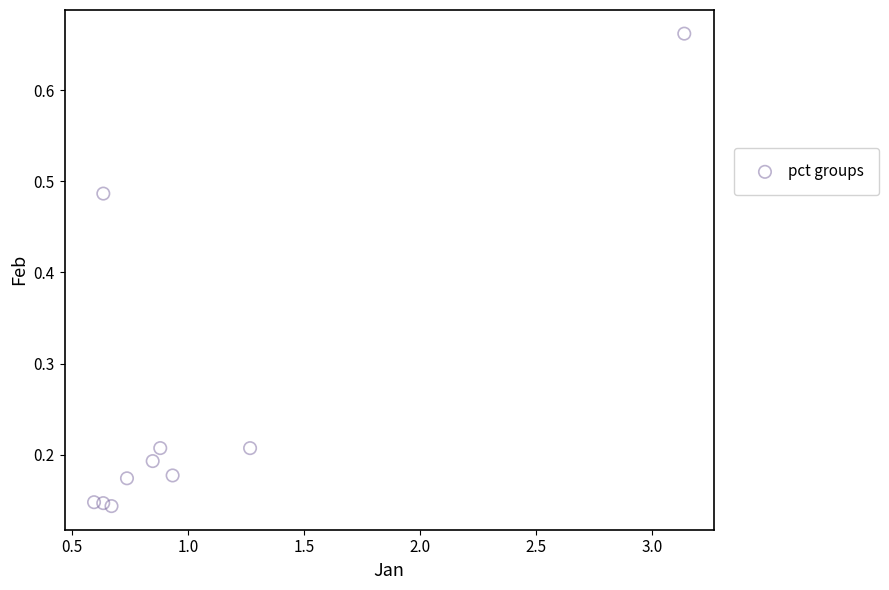

What is the average X value?

1.0